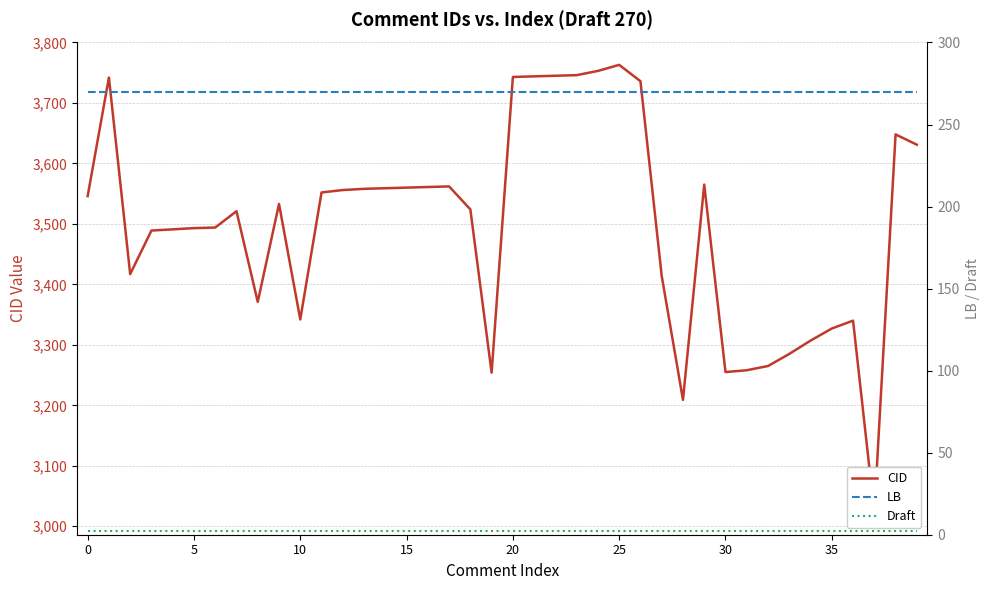

What is the average value of the LB series?

270